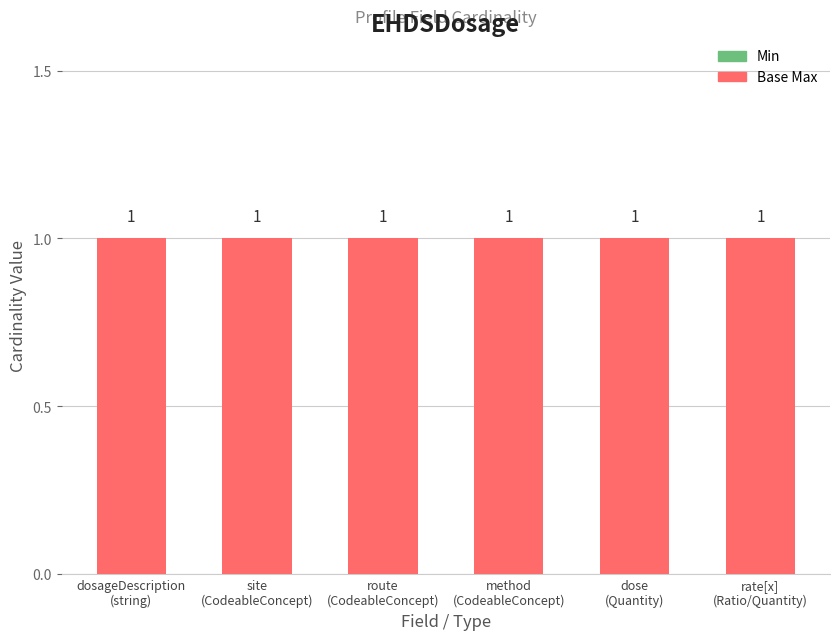

Reading left to right, extract all data points from this chart.

Min: dosageDescription
(string)=0	site
(CodeableConcept)=0	route
(CodeableConcept)=0	method
(CodeableConcept)=0	dose
(Quantity)=0	rate[x]
(Ratio/Quantity)=0
Base Max: dosageDescription
(string)=1	site
(CodeableConcept)=1	route
(CodeableConcept)=1	method
(CodeableConcept)=1	dose
(Quantity)=1	rate[x]
(Ratio/Quantity)=1